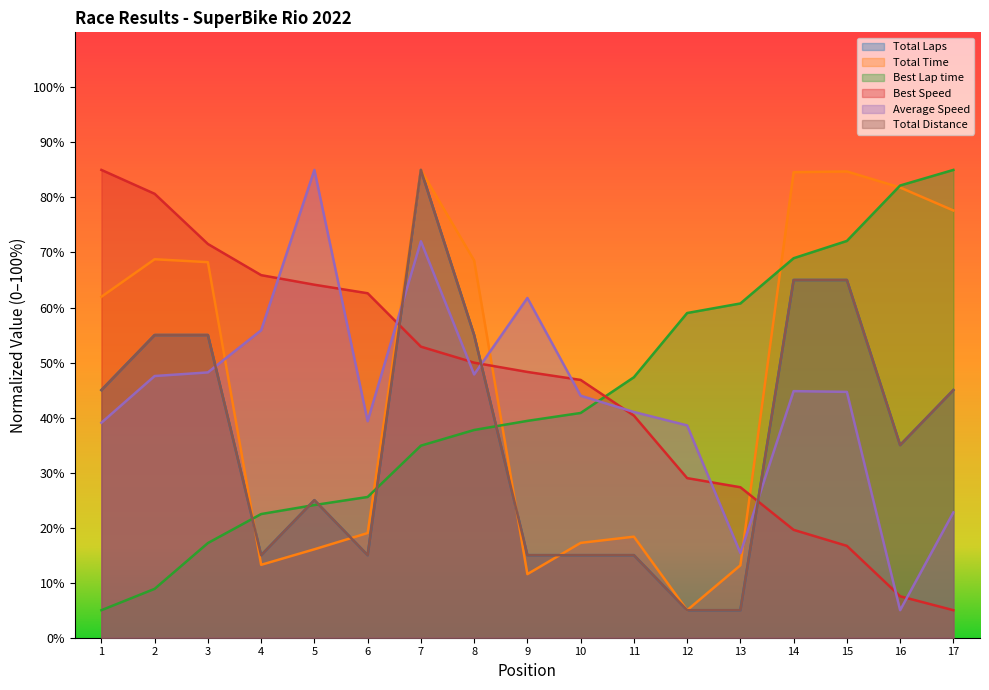

What is the average value of the Best Speed series?

45.5